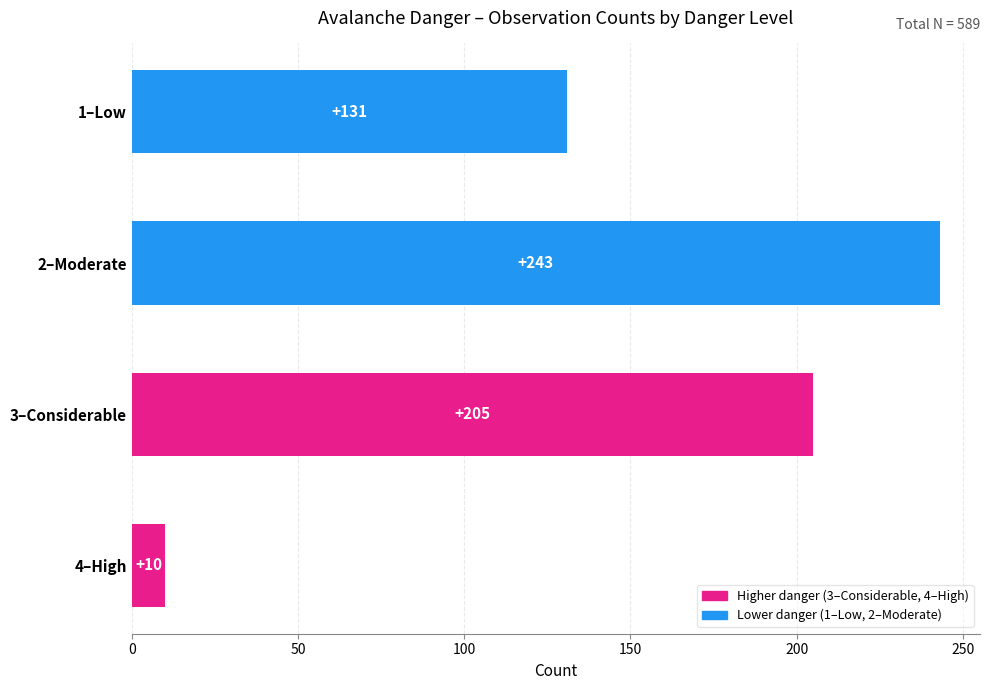

How many bars are there in total?

4